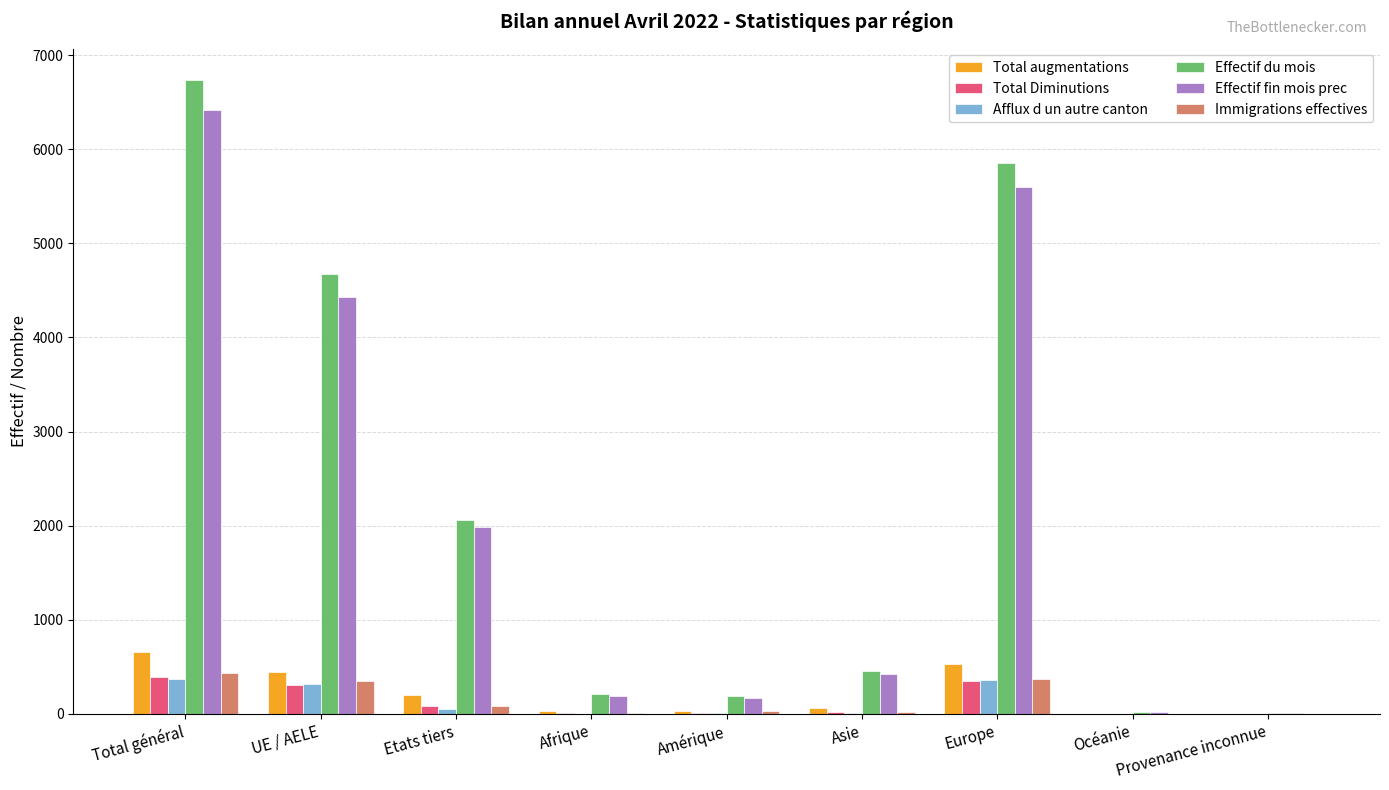

Which category has the highest value across all series?

Total général